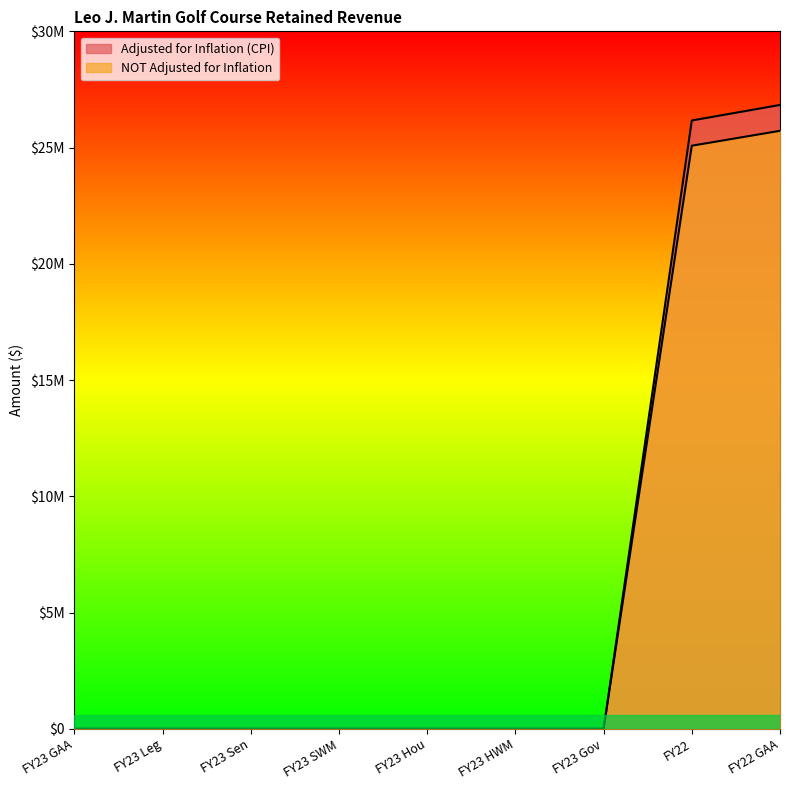

At FY23 Gov, list the series in order from largest to smallest.

Adjusted for Inflation (CPI), NOT Adjusted for Inflation